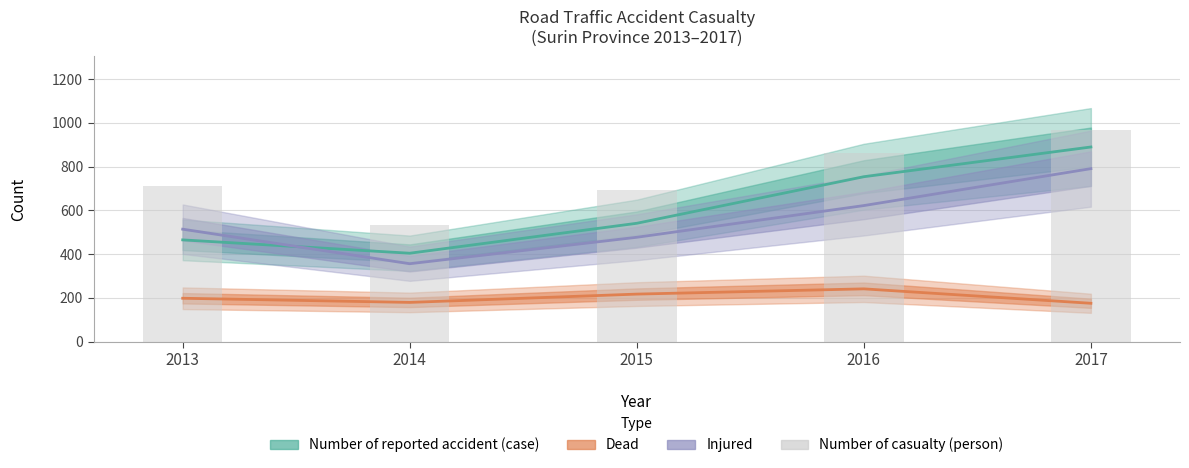

Does the chart contain stacked bars?

No